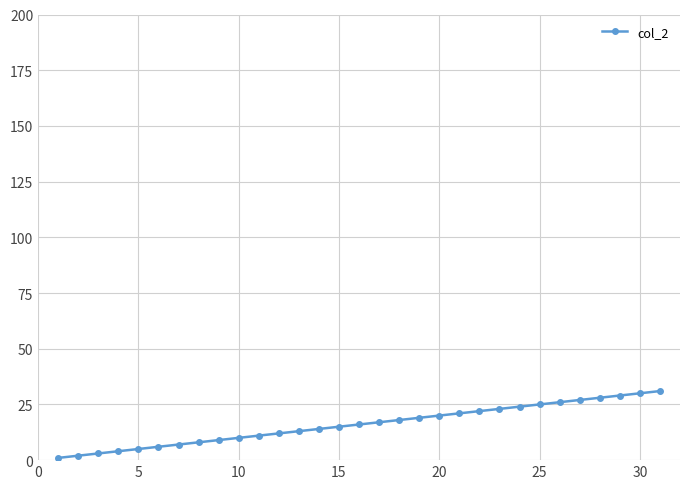

How many lines are shown in the chart?

1